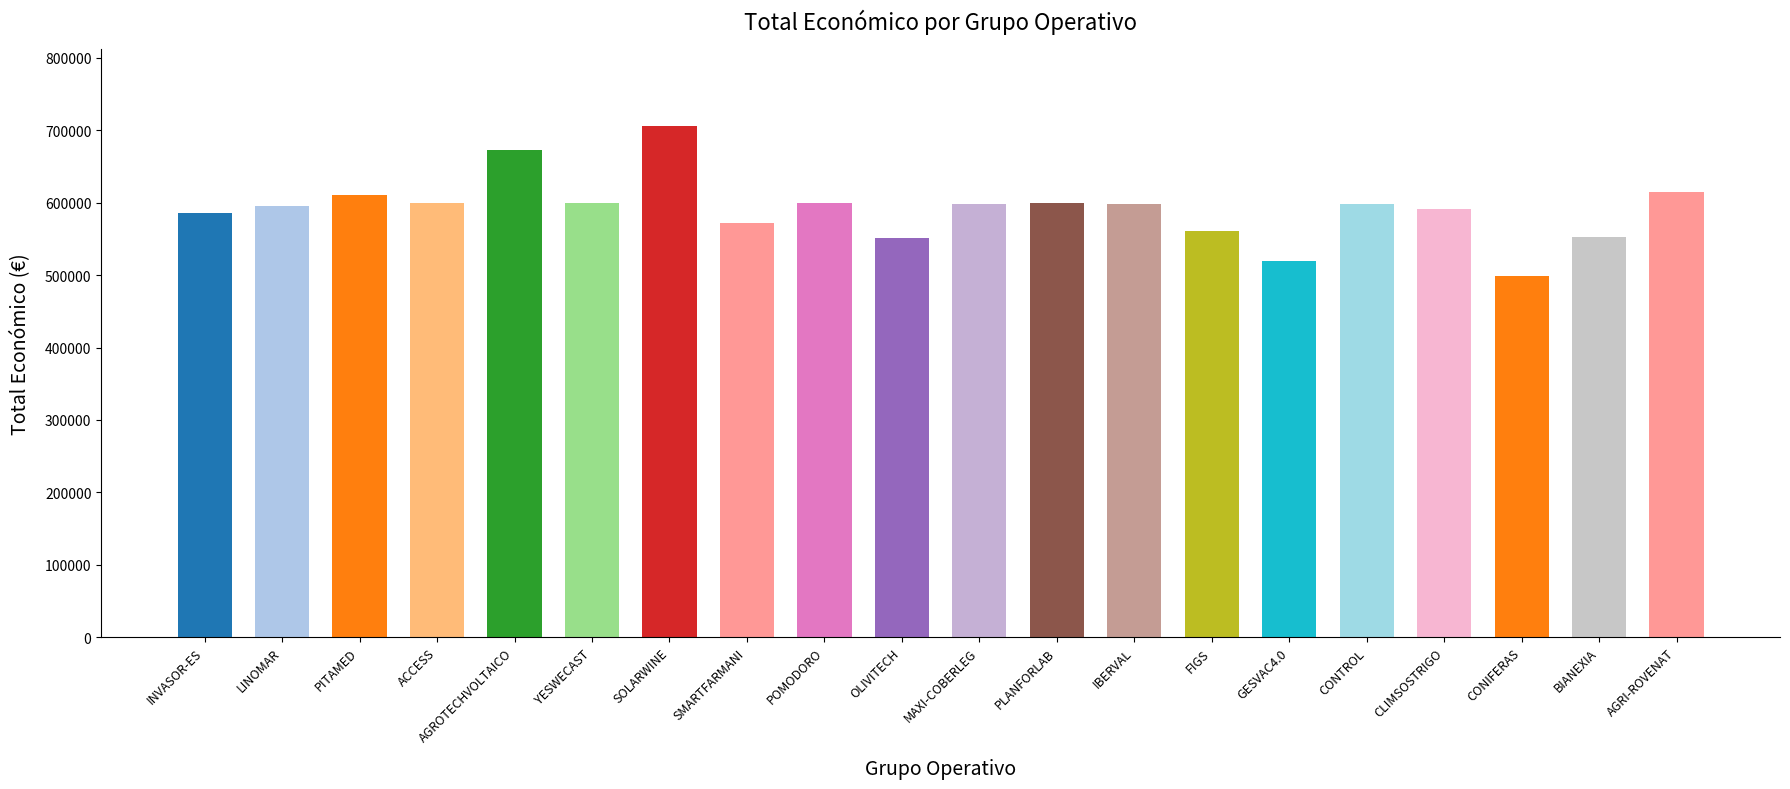

How many distinct data groups are displayed?

1